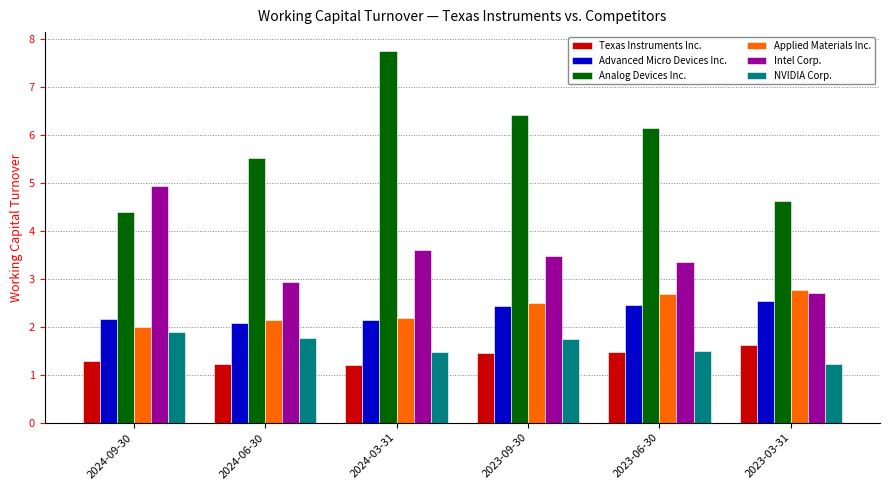

At how many categories does at least one series exceed 3?

6